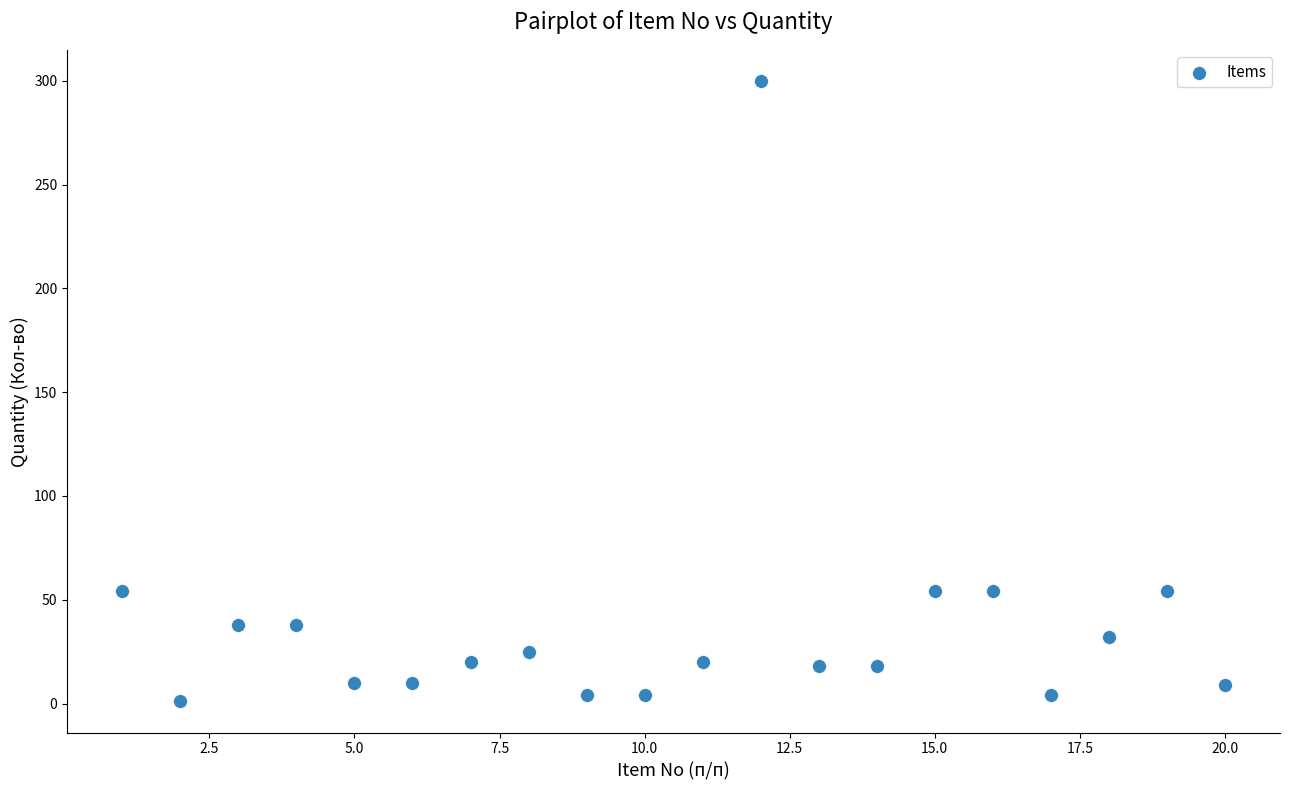

What is the range of Y values (max minus min)?

299.0